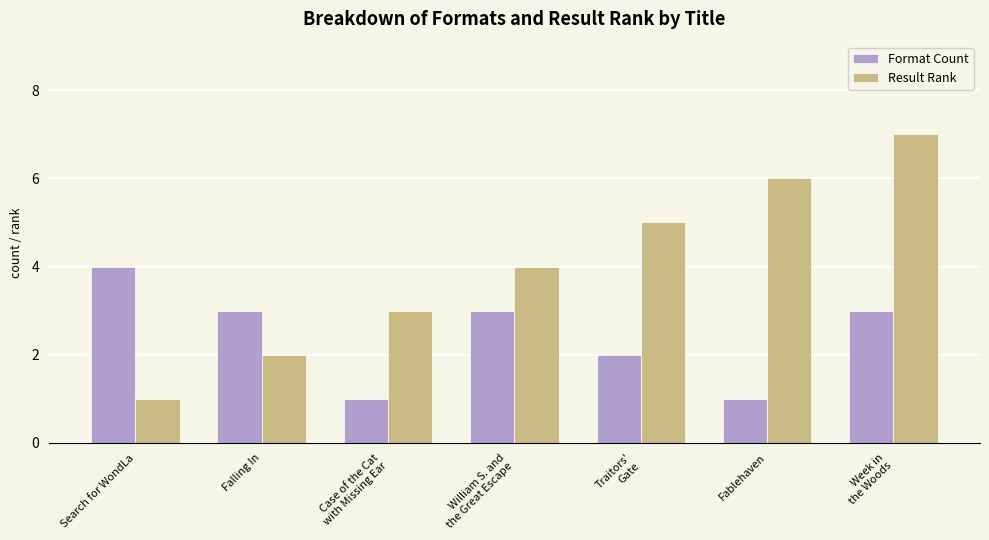

Which series has the largest total across all categories?

Result Rank